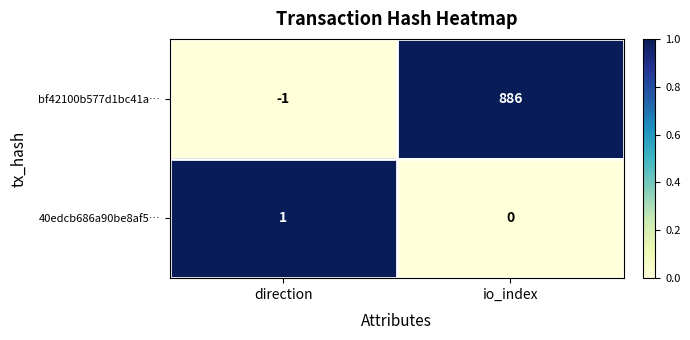

Which series has the largest total across all categories?

bf42100b577d1bc41a…